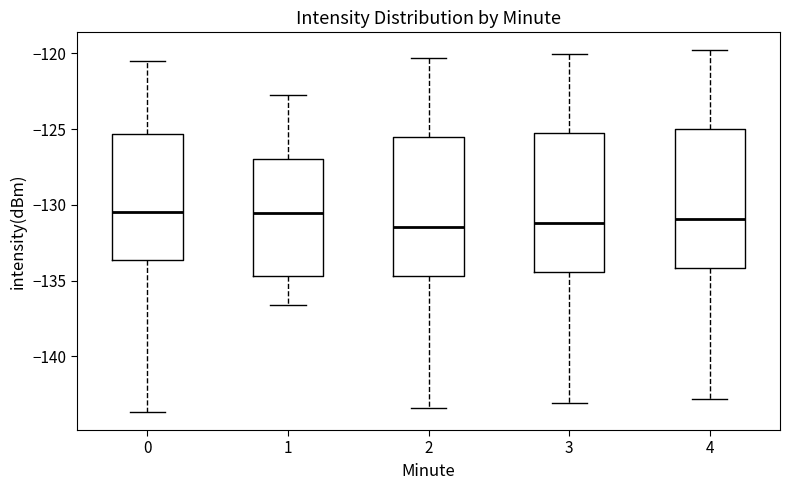

Reading left to right, transcribe this box plot: for each box, give where its median line is, the range the box spans, and where its two whiskers end, as read against the y-axis. The values are not printed on the chart, so give them approximately, as read against the axis.

0: median -130.5, box -133.5 to -125.5, whiskers -143.5 to -120.5
1: median -130.5, box -134.5 to -127.0, whiskers -136.5 to -123.0
2: median -131.5, box -134.5 to -125.5, whiskers -143.5 to -120.5
3: median -131.0, box -134.5 to -125.0, whiskers -143.0 to -120.0
4: median -131.0, box -134.0 to -125.0, whiskers -143.0 to -120.0